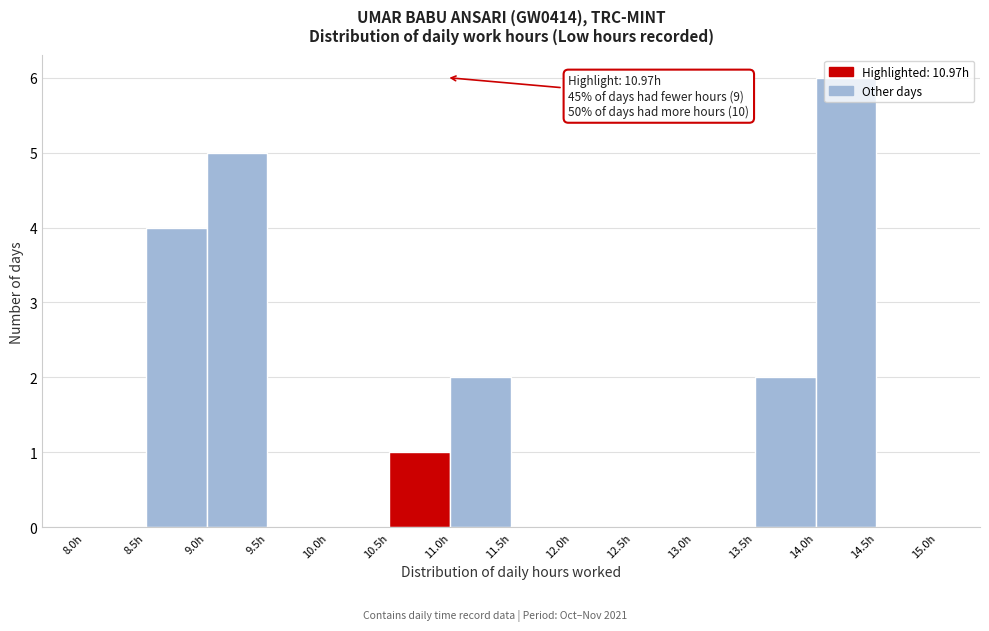

Which range on the x-axis has the tallest bar?

14.0 to 14.5